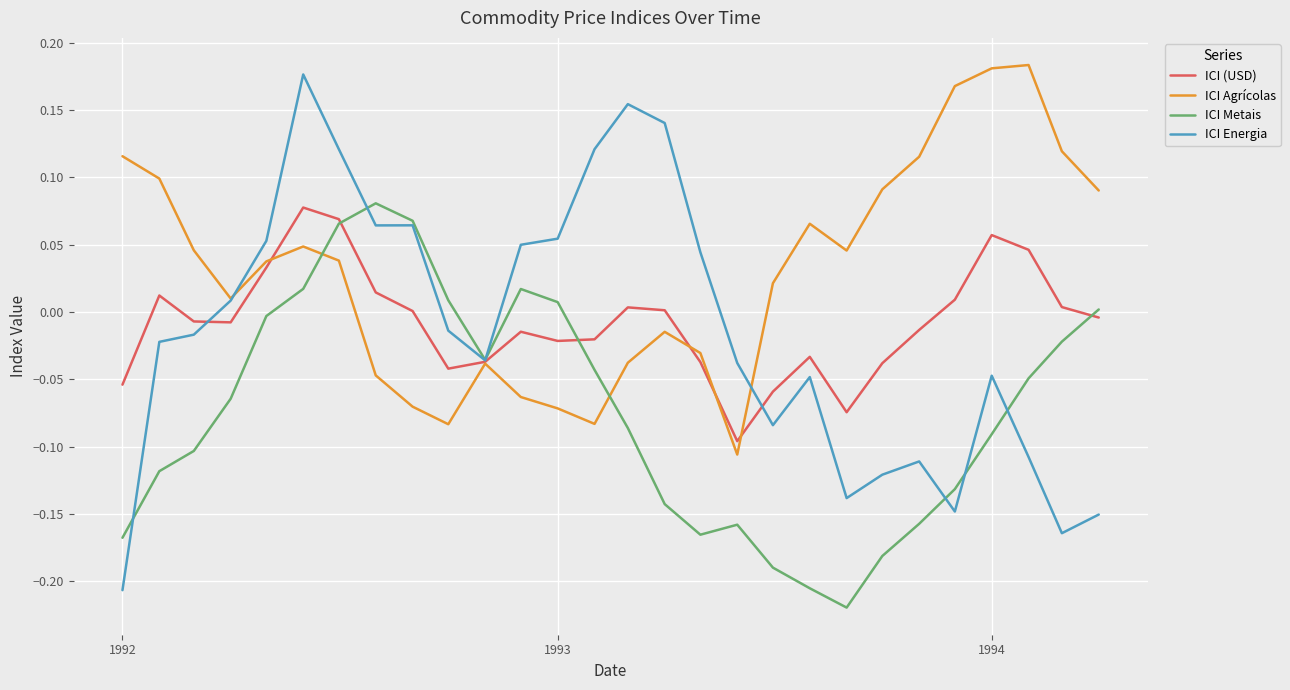

Which series has the widest spread of values?

ICI Energia